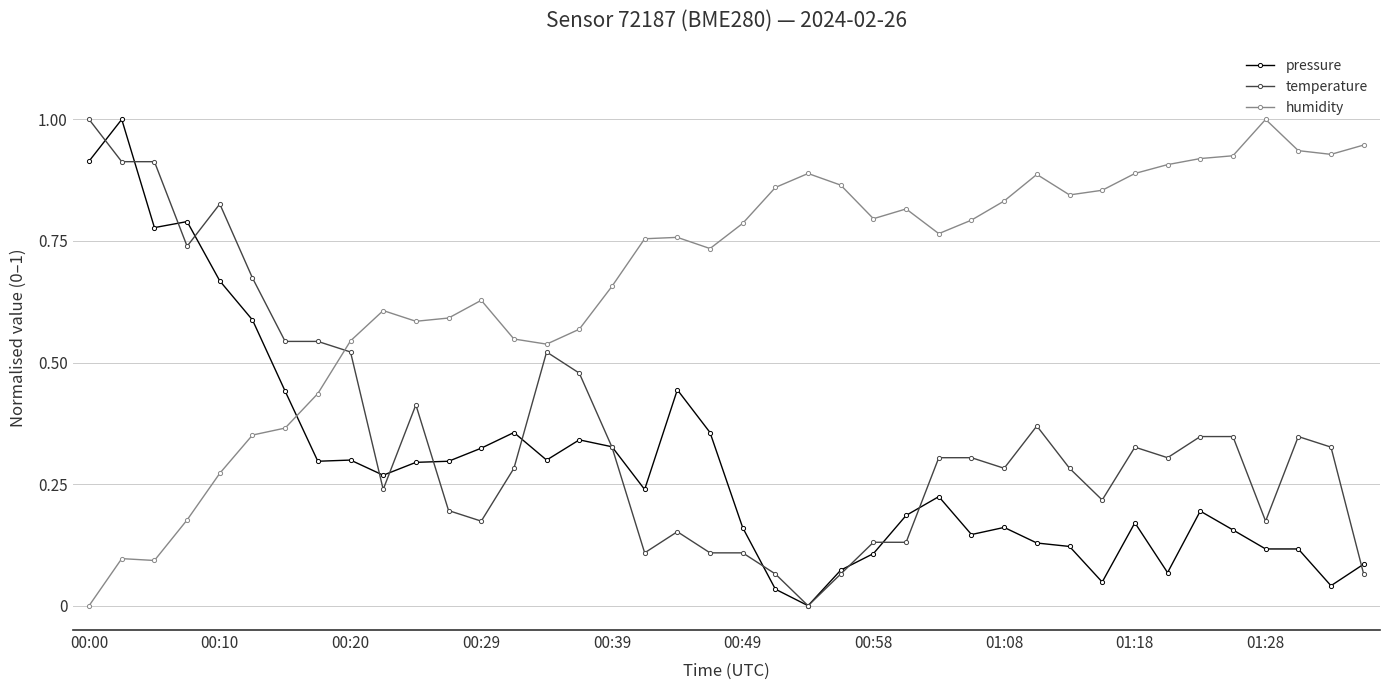

How many intersections are there between humidity and pressure?

1